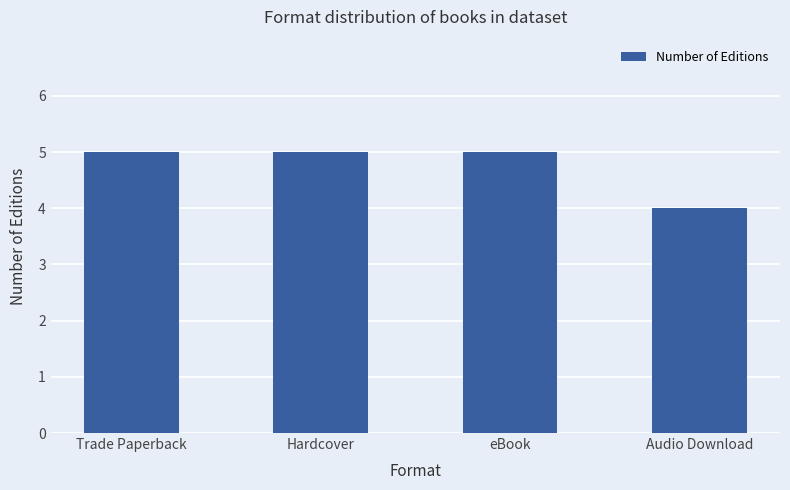

Which category has the lowest value across all series?

Audio Download